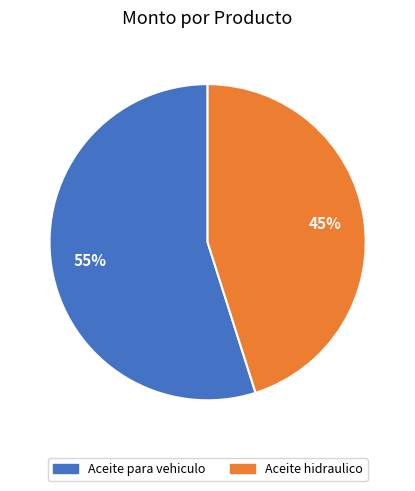

To the nearest percent, what is the average slice percentage?

50%